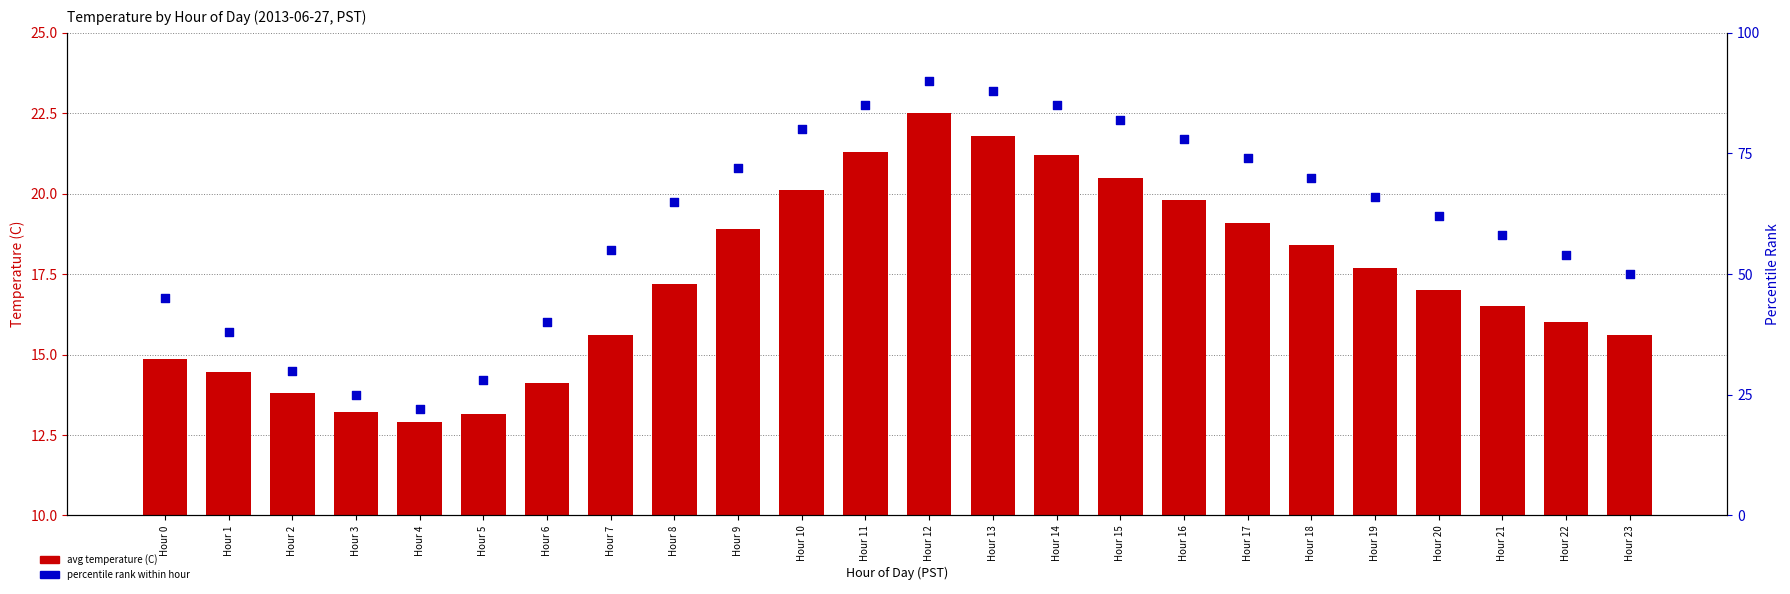

Is the value of avg temperature (C) at Hour 5 greater than the value of percentile rank at Hour 6?

No